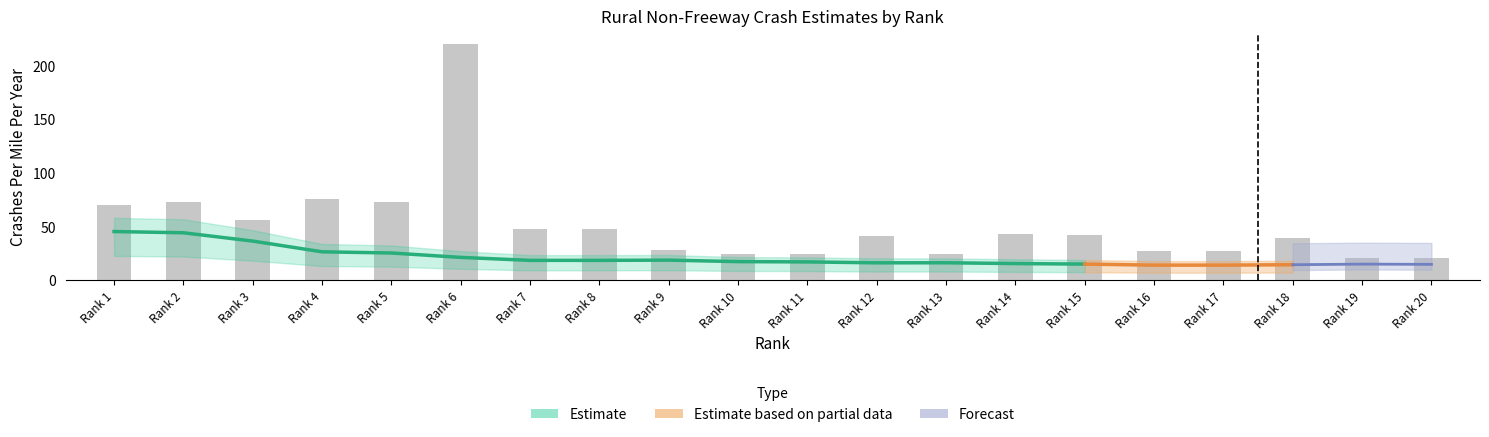

Does the chart contain stacked bars?

No